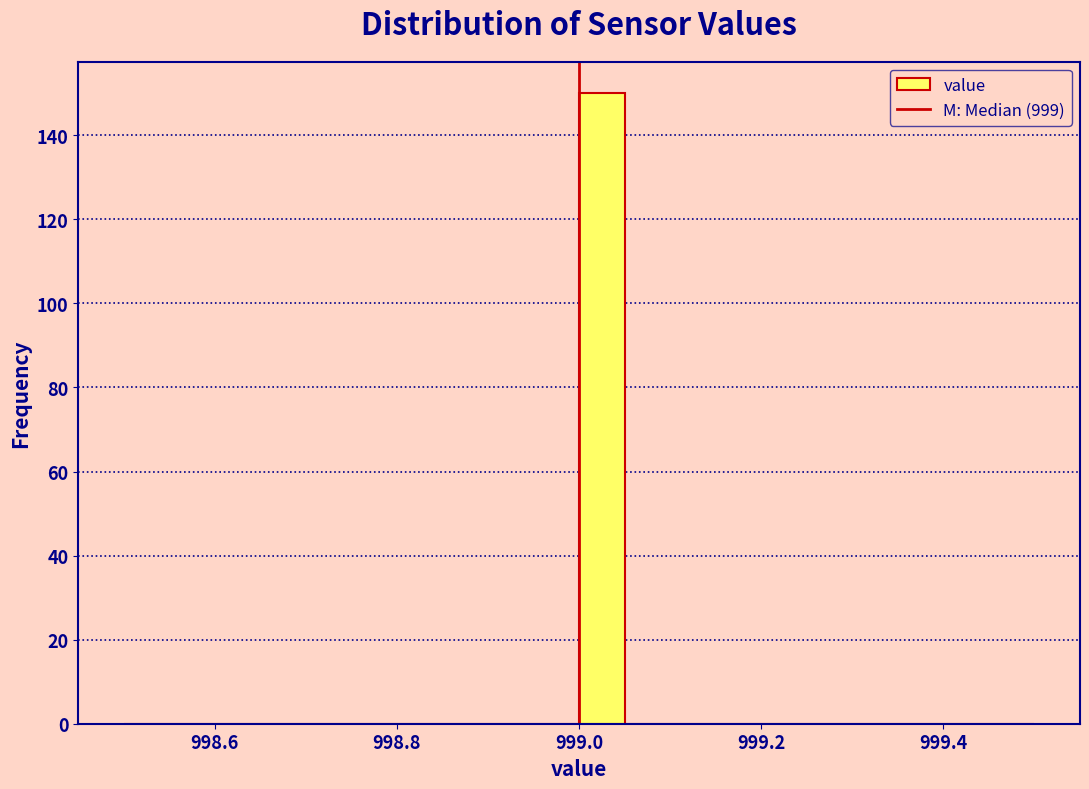

Around what value on the x-axis is the tallest bar? Give the approximate position of its centre, as read against the axis.

999.02